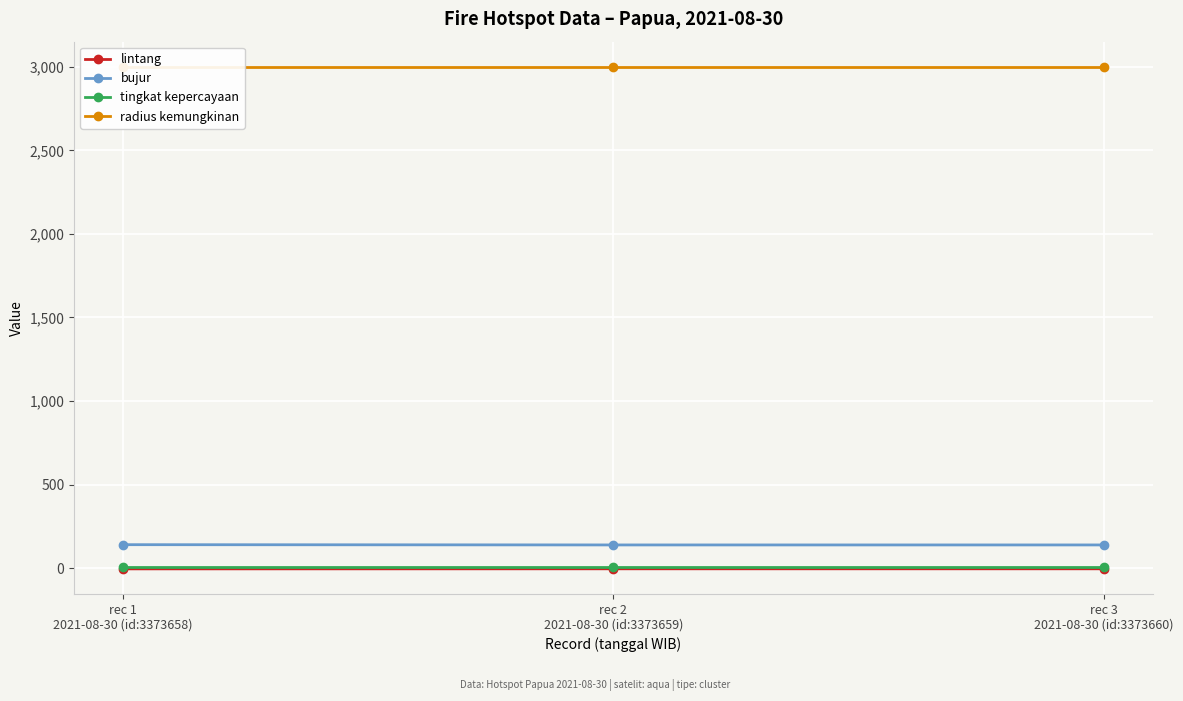

At which category is the sum across all series the highest?

rec 1
2021-08-30 (id:3373658)